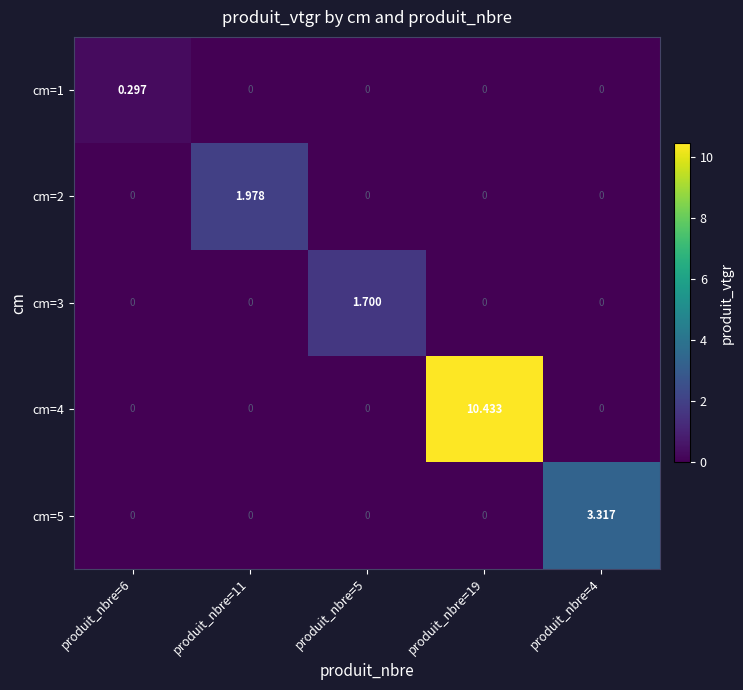

How many series are shown in this chart?

5